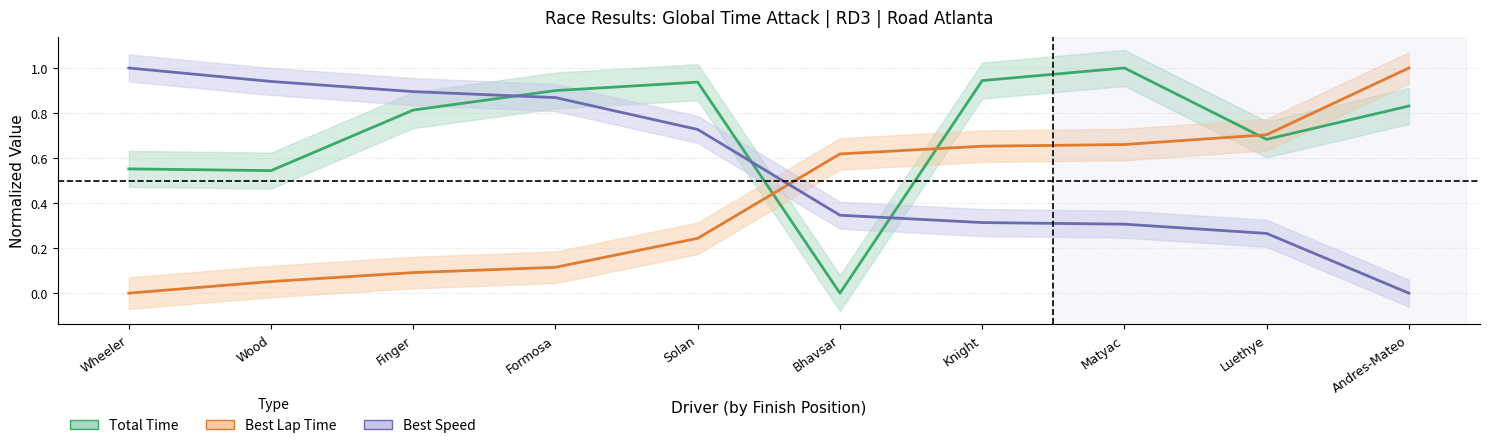

The Total Time series shows 0.6 at Wheeler. True or false?

True